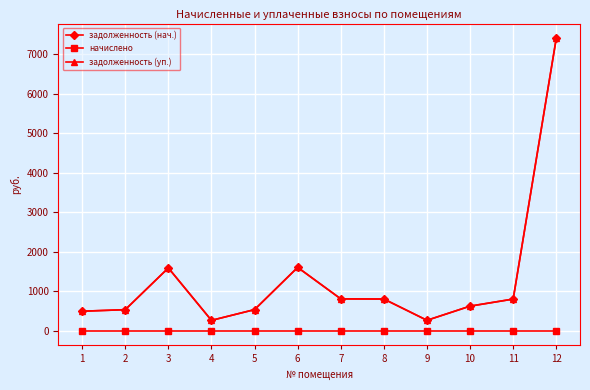

What is the difference between the задолженность (нач.) values at 3 and 8?

787.3